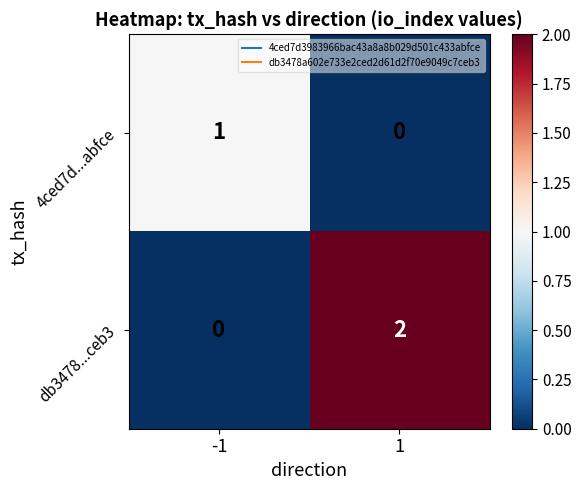

Rank the series by their average value, from highest to lowest.

db3478...ceb3, 4ced7d...abfce